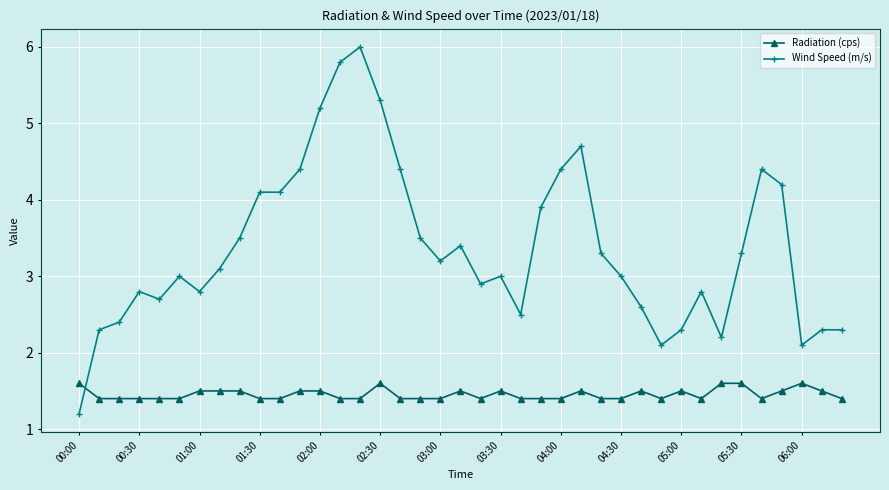

What is the lowest value of the Wind Speed (m/s) series?

1.2